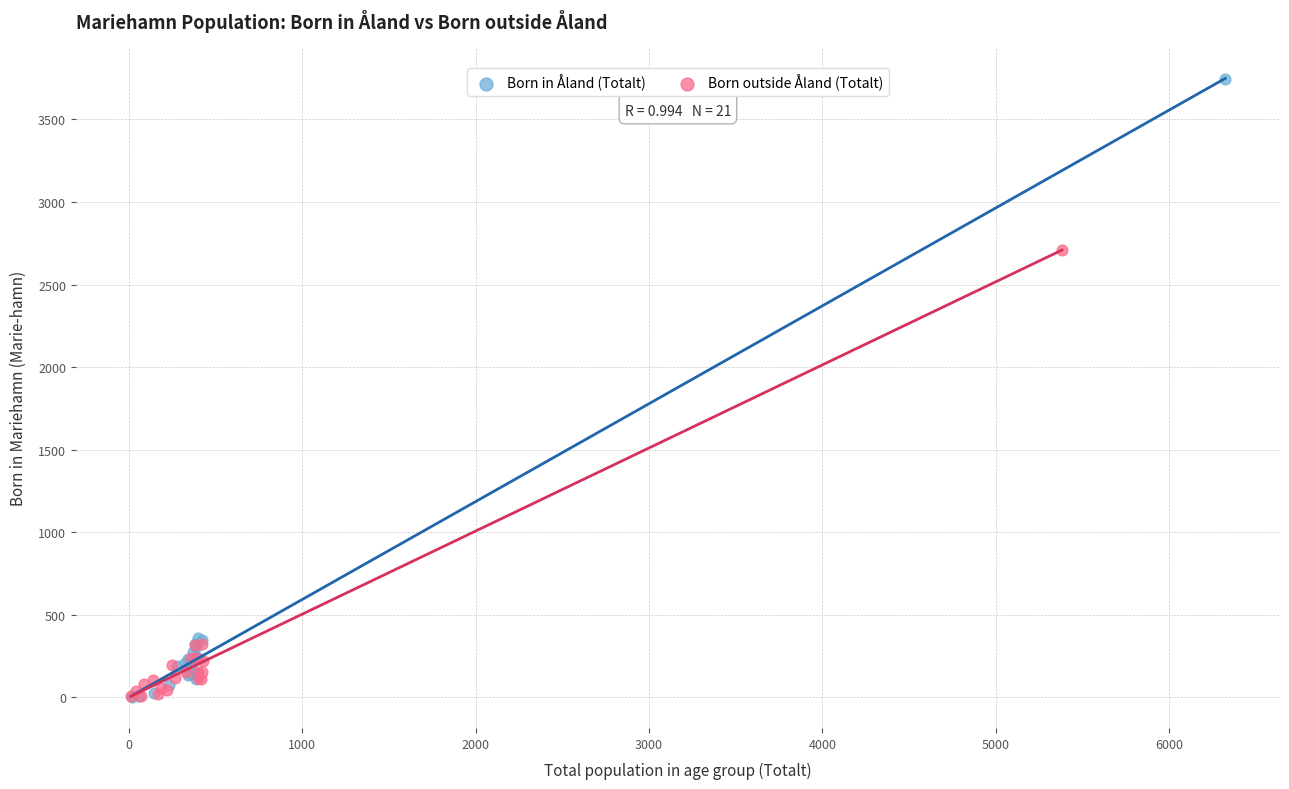

Which series contains the highest Y value?

Born in Åland (Totalt)